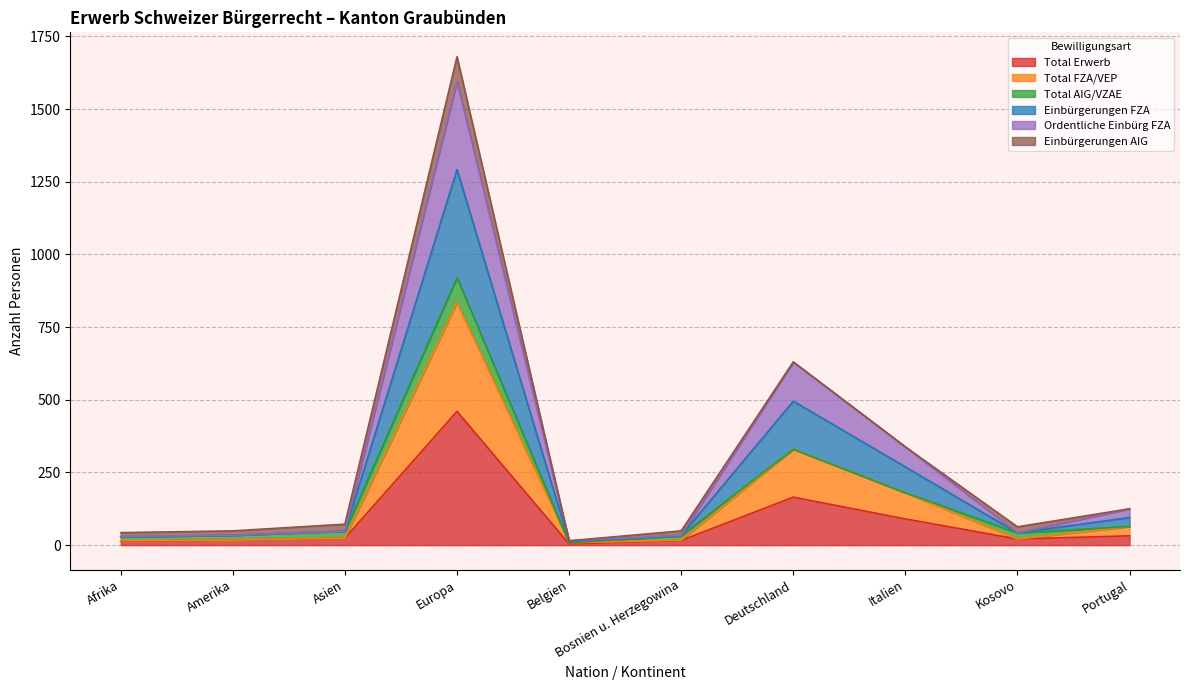

Where does the Total Erwerb series first go above 24?

Europa